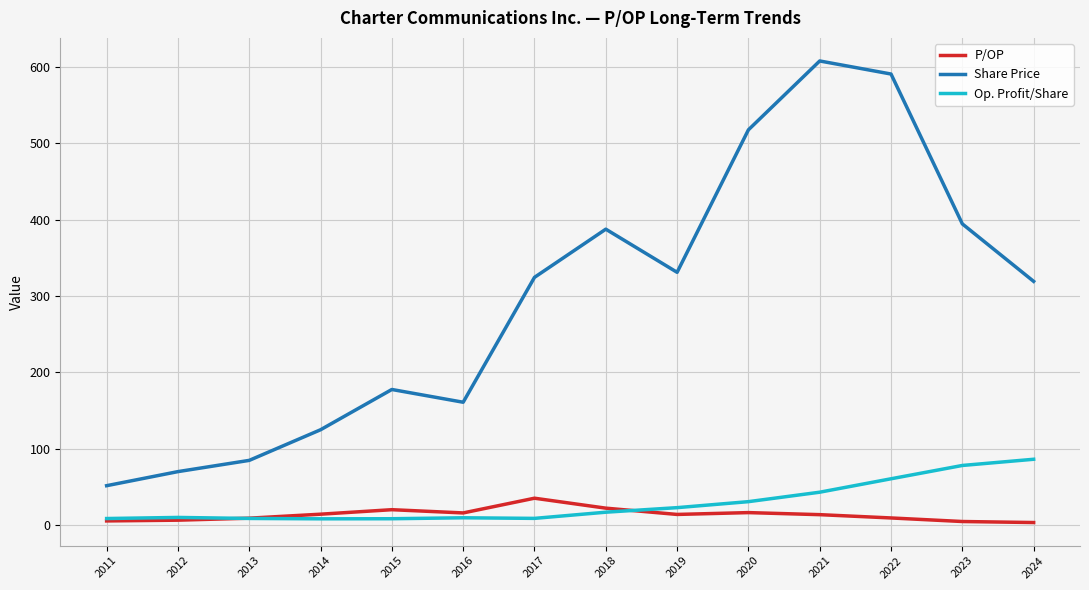

Which series has the largest total across all categories?

Share Price